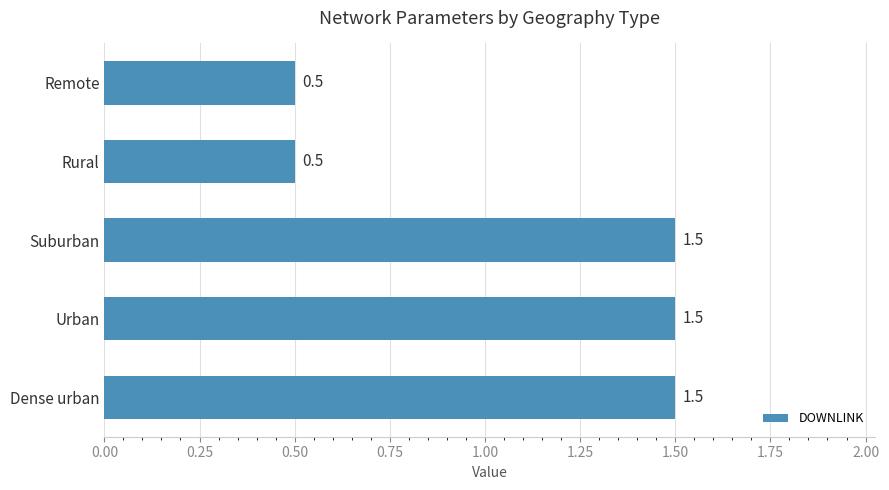

Are the bars horizontal?

Yes